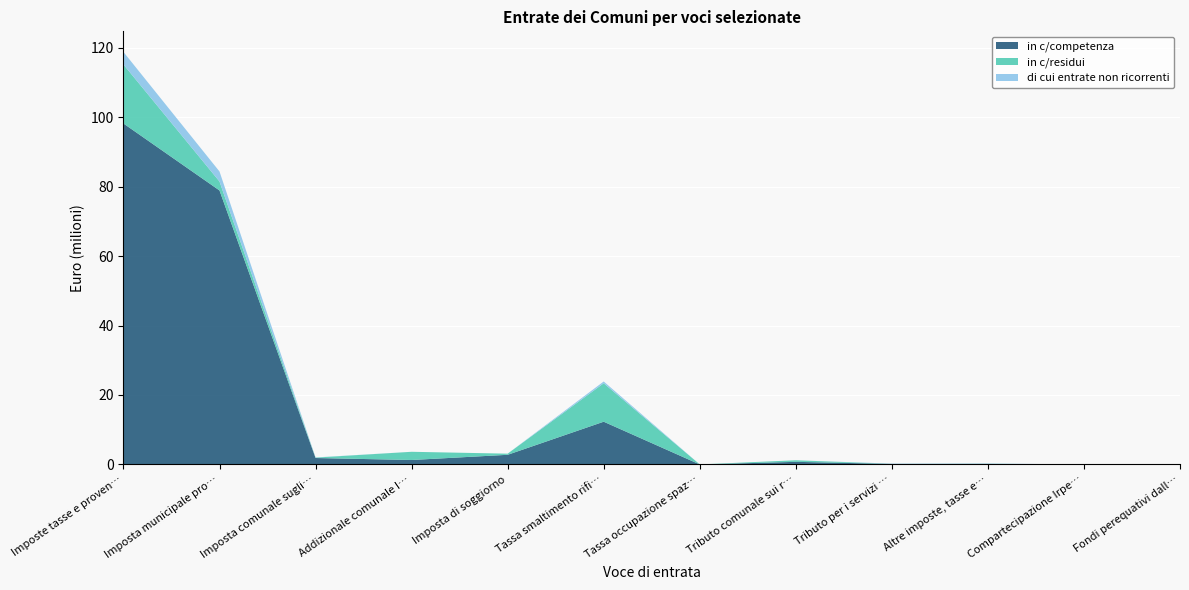

Reading left to right, transcribe all the data shown in this chart.

in c/competenza: Imposte tasse e proventi assimilati=98165288	Imposta municipale propria=78885749	Imposta comunale sugli immobili (ICI)=1856463	Addizionale comunale Irpef=1281973	Imposta di soggiorno=2779183	Tassa smaltimento rifiuti solidi urbani=12306040	Tassa occupazione spazi e aree pubbliche=2527	Tributo comunale sui rifiuti e sui servizi=753768	Tributo per i servizi indivisibili (Tasi)=148692	Altre imposte, tasse e proventi n.a.c.=147618	Compartecipazione Irpef ai comuni=3259	Fondi perequativi dalla Regione=25346
in c/residui: Imposte tasse e proventi assimilati=16983860	Imposta municipale propria=2581197	Imposta comunale sugli immobili (ICI)=116099	Addizionale comunale Irpef=2363738	Imposta di soggiorno=327719	Tassa smaltimento rifiuti solidi urbani=11064142	Tassa occupazione spazi e aree pubbliche=6200	Tributo comunale sui rifiuti e sui servizi=453652	Tributo per i servizi indivisibili (Tasi)=18961	Altre imposte, tasse e proventi n.a.c.=48973	Compartecipazione Irpef ai comuni=0	Fondi perequativi dalla Regione=0
di cui entrate non ricorrenti: Imposte tasse e proventi assimilati=3612769	Imposta municipale propria=2883337	Imposta comunale sugli immobili (ICI)=51284	Addizionale comunale Irpef=0	Imposta di soggiorno=660	Tassa smaltimento rifiuti solidi urbani=518841	Tassa occupazione spazi e aree pubbliche=0	Tributo comunale sui rifiuti e sui servizi=113	Tributo per i servizi indivisibili (Tasi)=73199	Altre imposte, tasse e proventi n.a.c.=85288	Compartecipazione Irpef ai comuni=0	Fondi perequativi dalla Regione=0